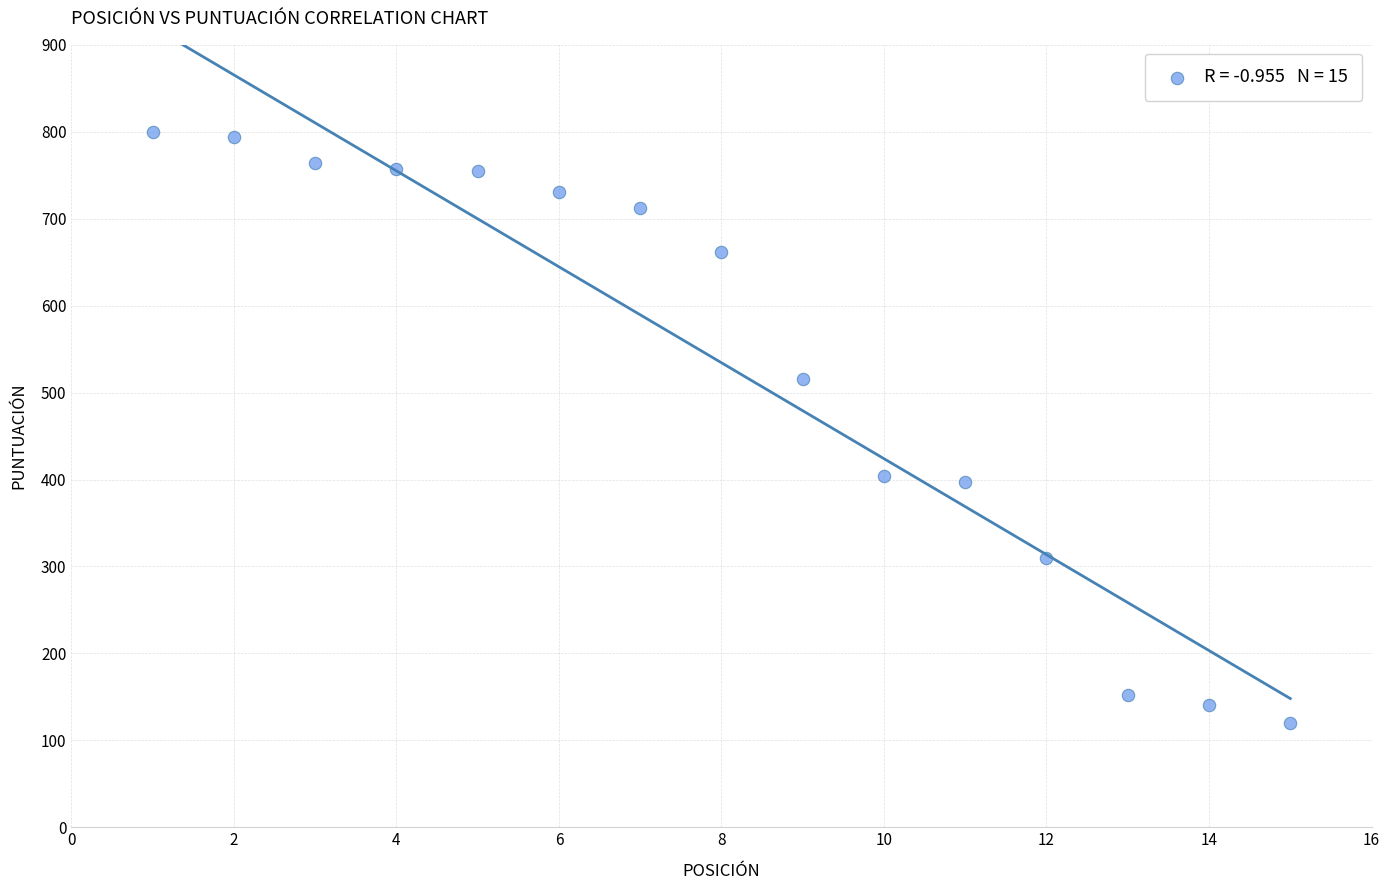

What is the range of X values (max minus min)?

14